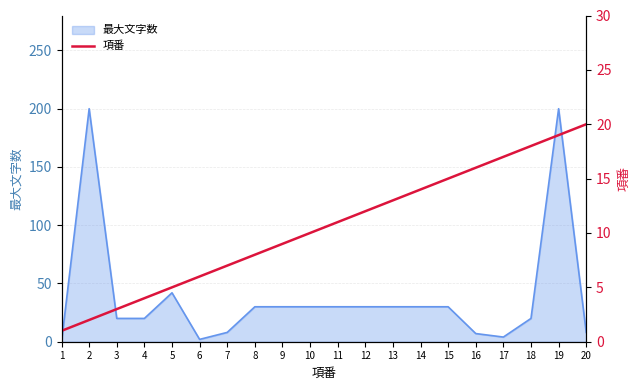

The value at 5 is 5. True or false?

True